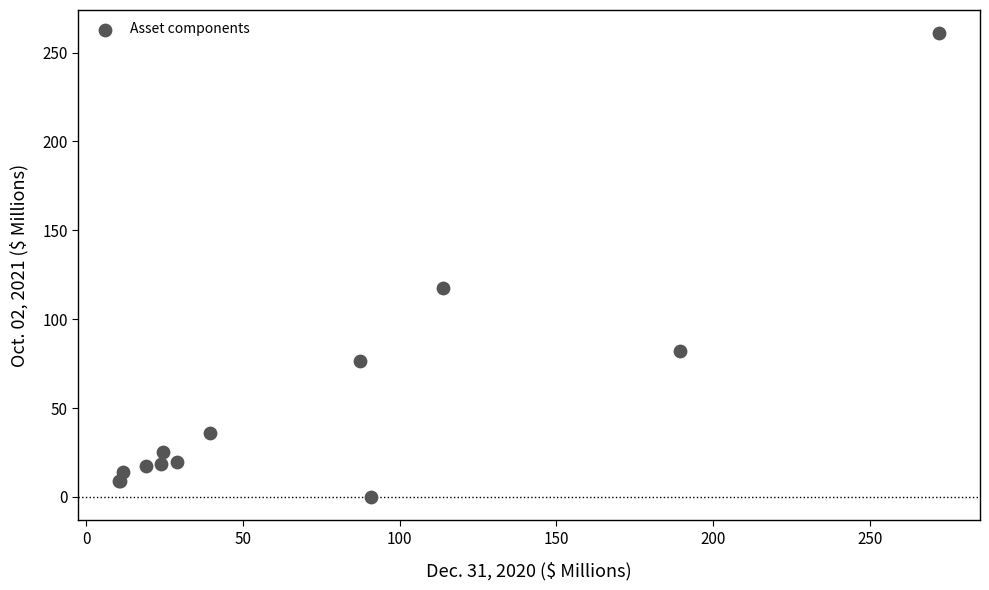

What Y value in the scatter plot is closest to 130?

117.4